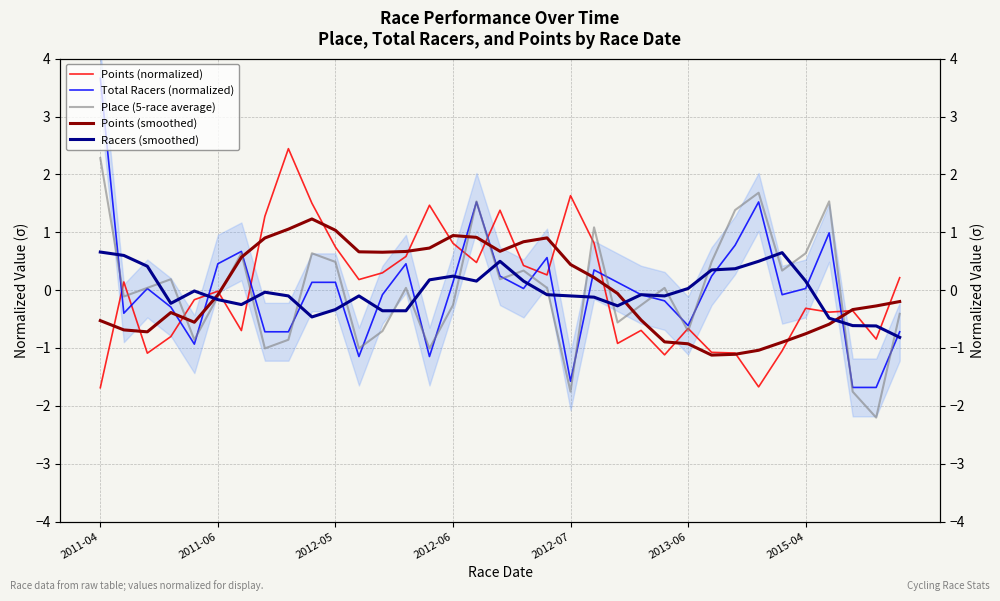

What is the highest value of the Points (smoothed) series?

1.2